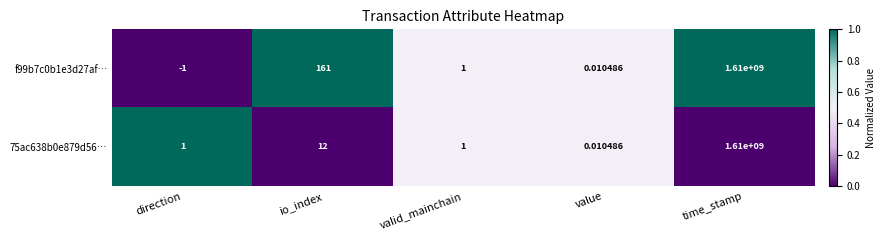

Where is 75ac638b0e879d56… nearest to the value 805000000?

io_index